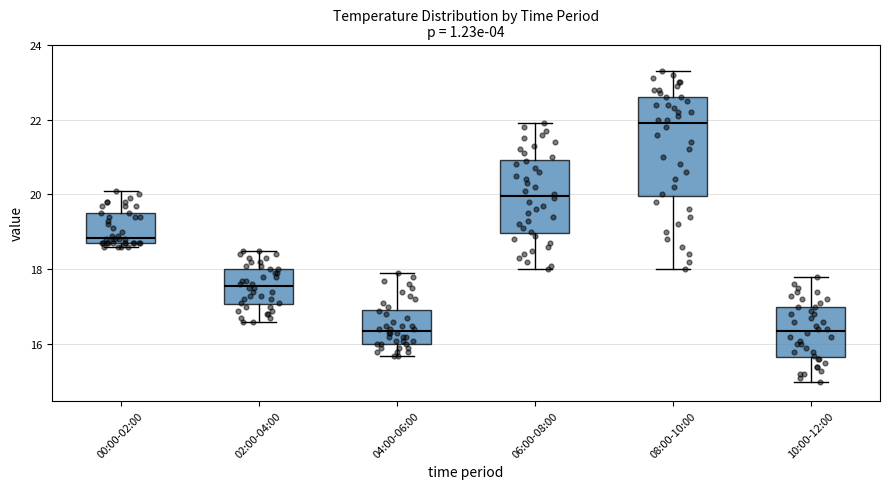

Which box is the tallest, from its lower edge to its upper edge?

08:00-10:00